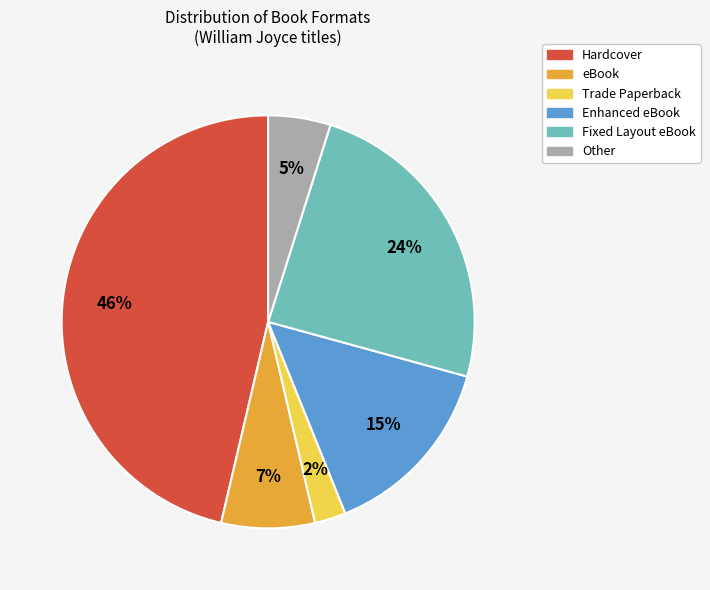

True or false: Enhanced eBook accounts for 28% of the total.

False